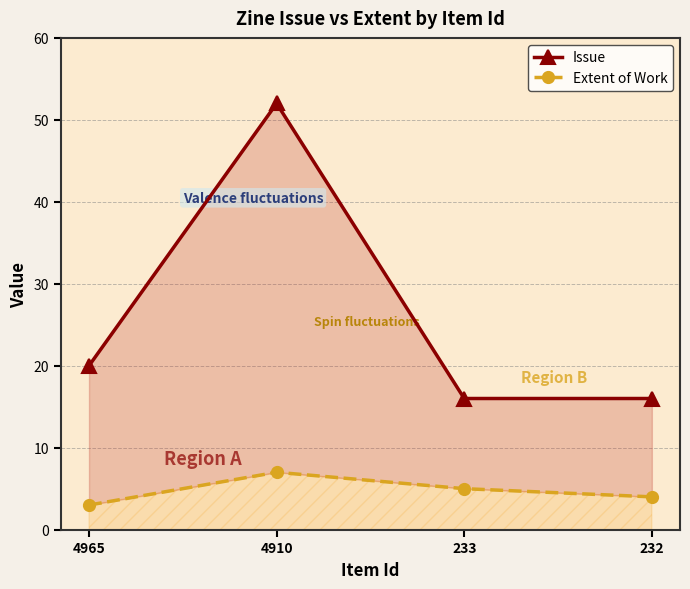

The value of Extent of Work at 233 is 7. True or false?

False